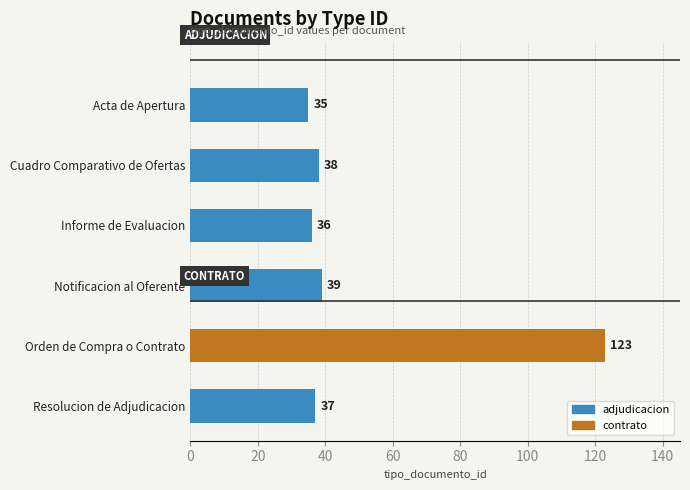

Which has a higher value, Acta de Apertura or Resolucion de Adjudicacion?

Resolucion de Adjudicacion